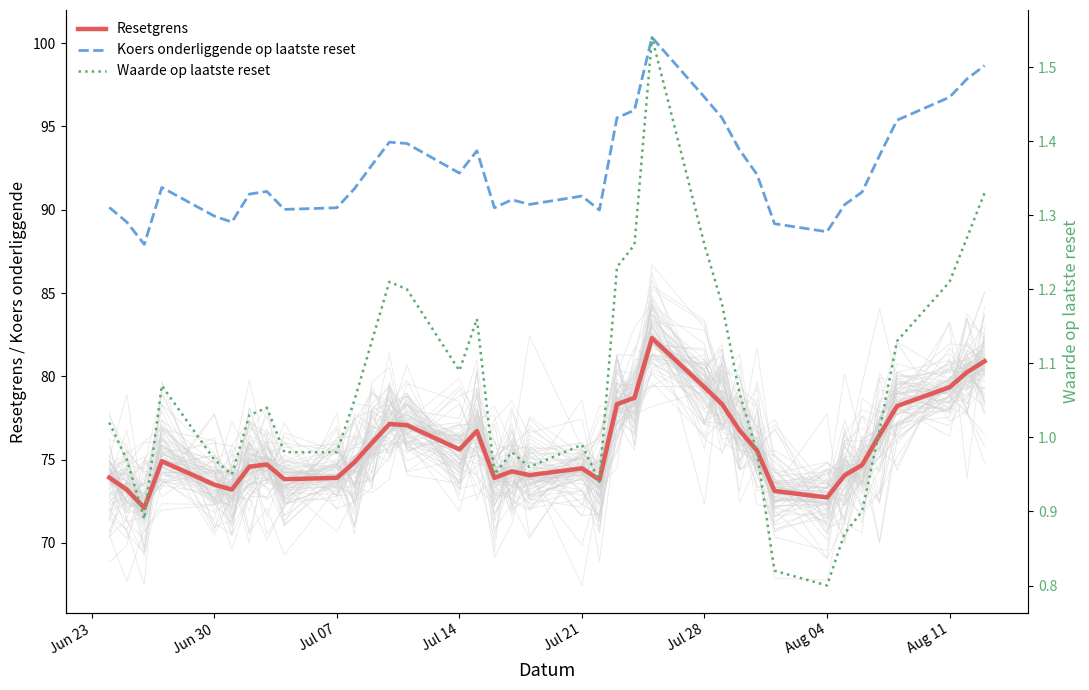

Where does the Waarde op laatste reset series first go above 1?

Jun 23